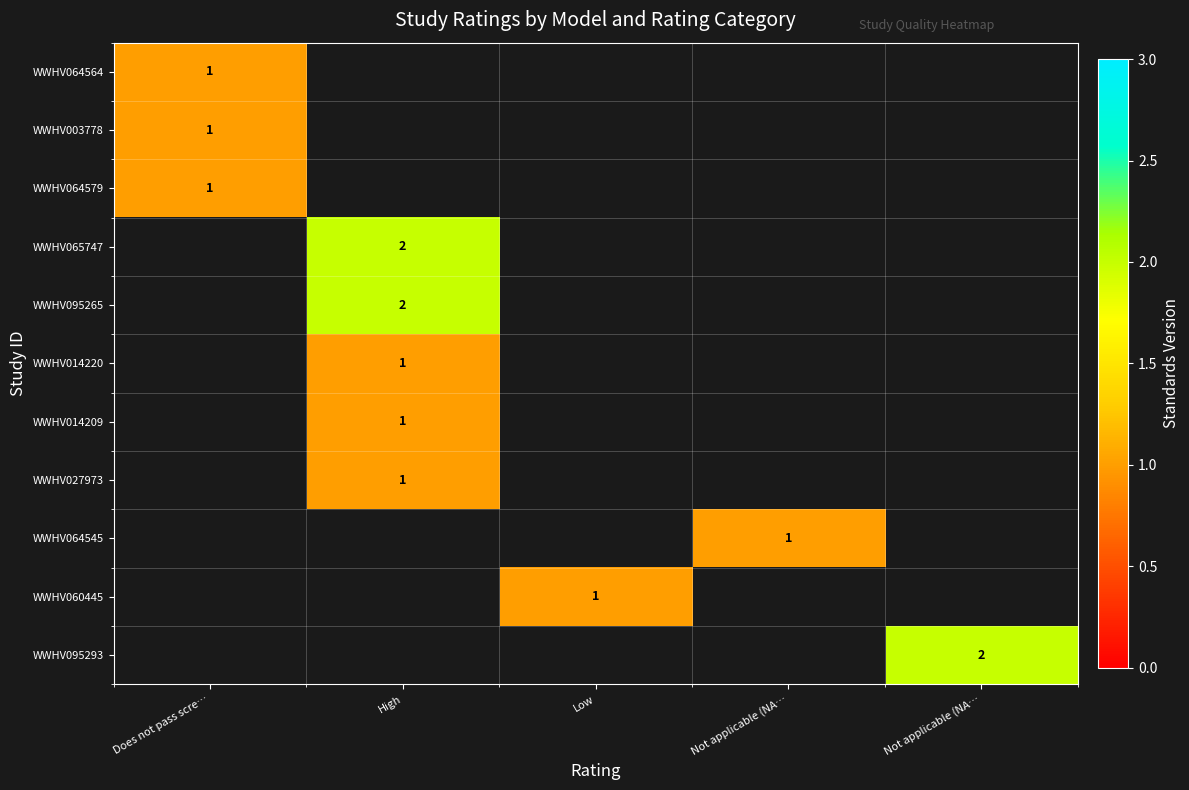

At how many categories does at least one series exceed 1?

2